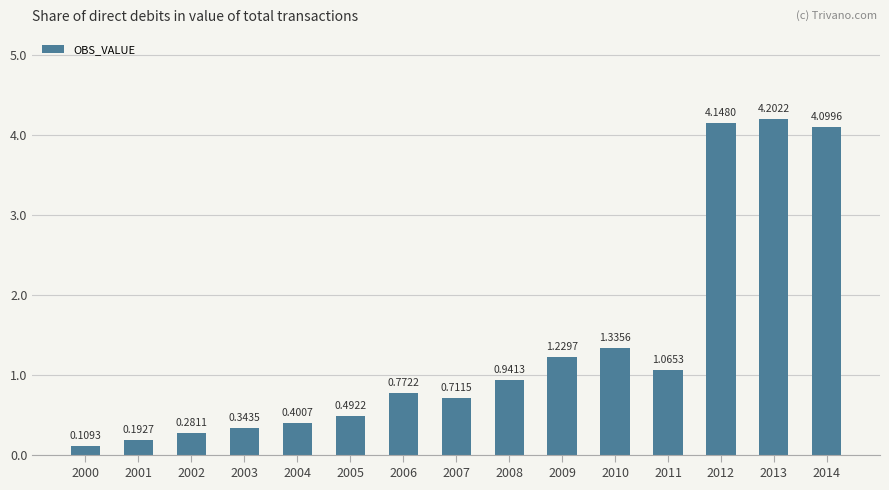

What is the average value?

1.4